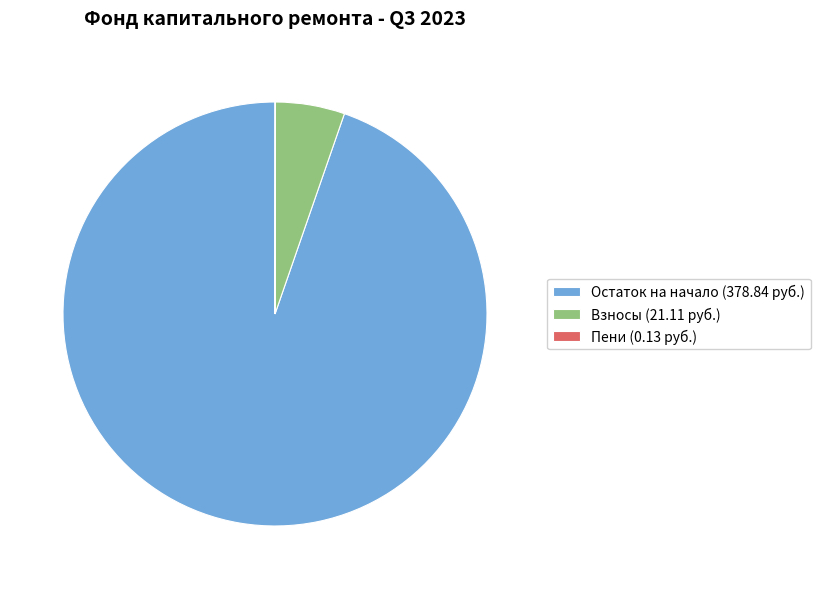

The Взносы (21.11 руб.) slice represents 5% of the pie. True or false?

True